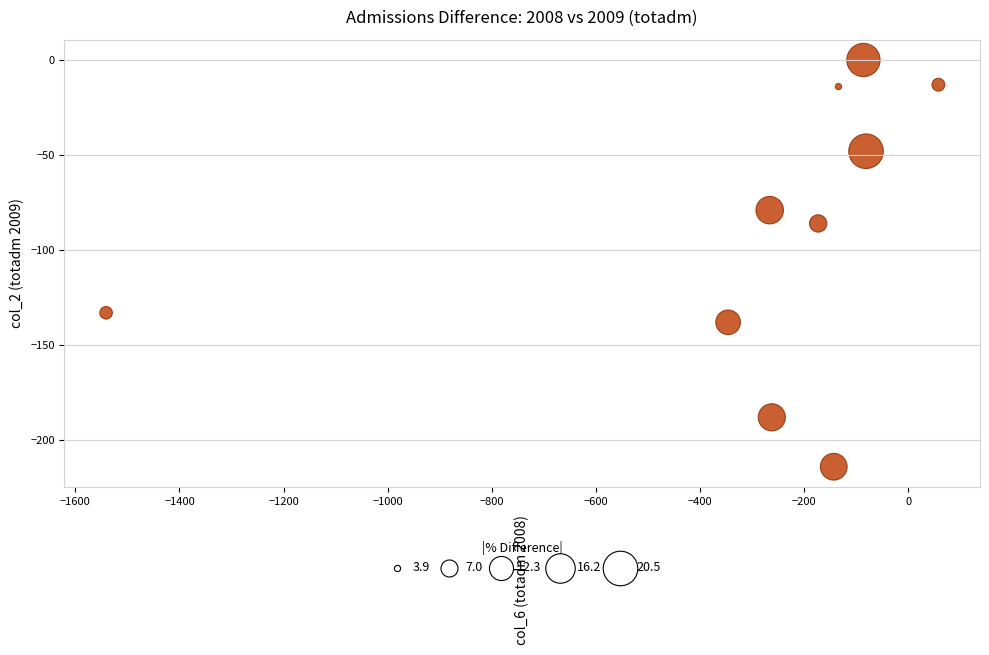

What is the average X value?

-297